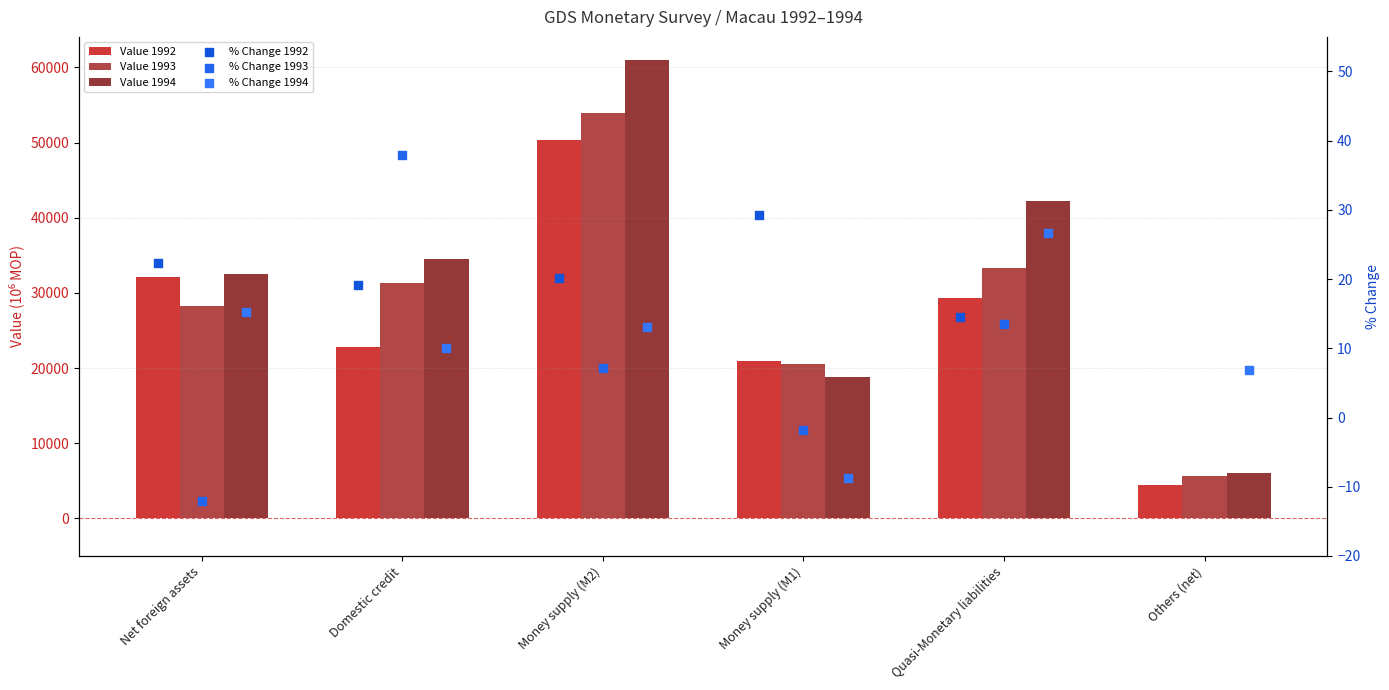

Which series has the largest total across all categories?

Value 1994